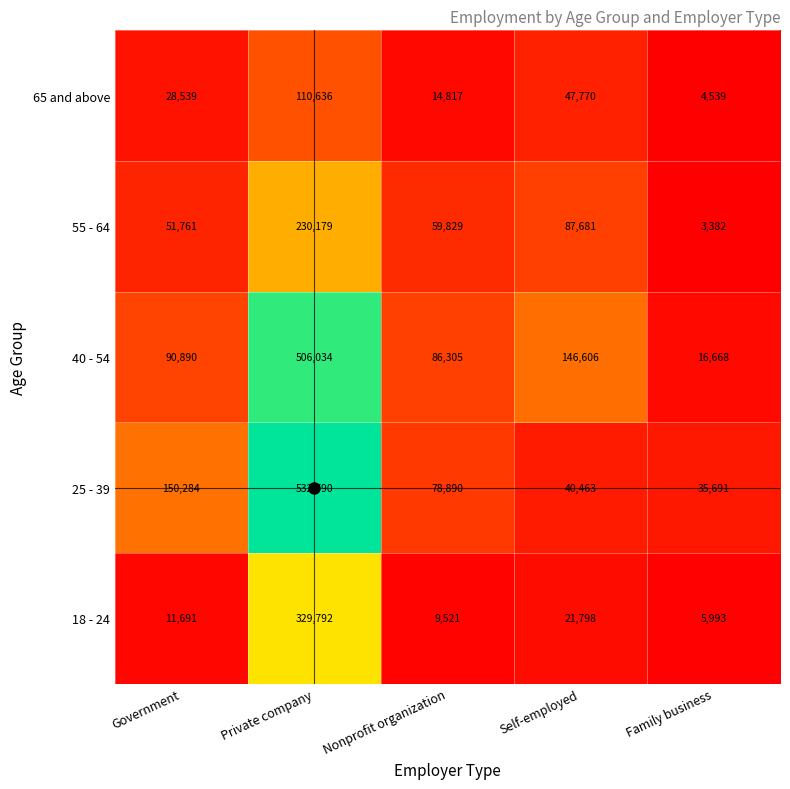

What is the difference between the maximum and minimum values in the 18 - 24 series?

323799